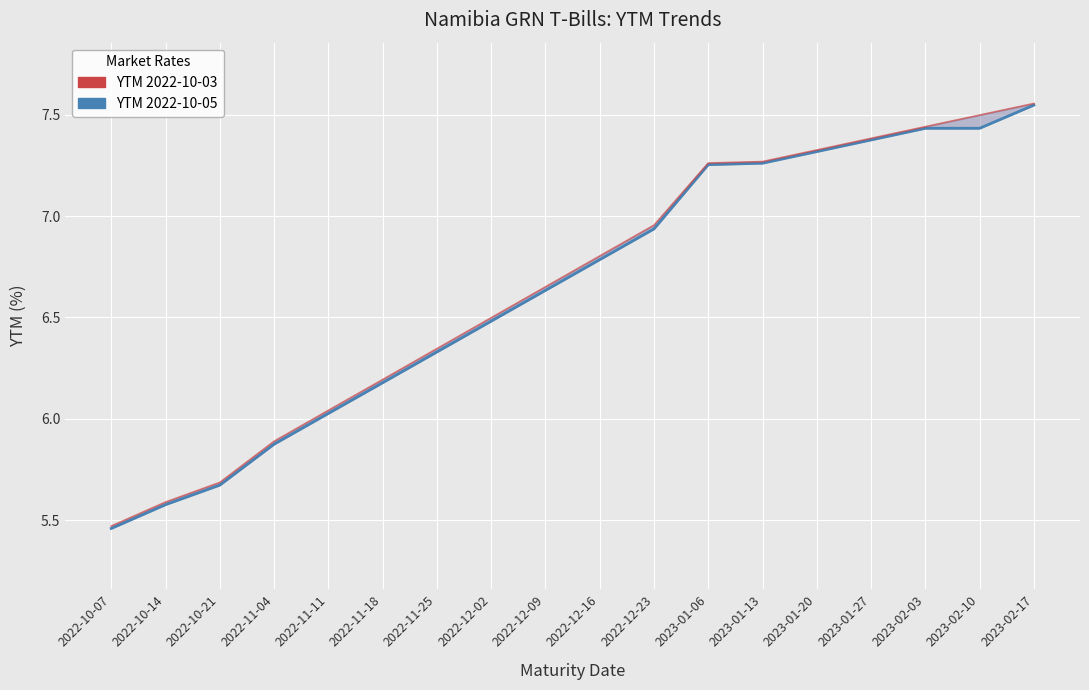

Reading left to right, transcribe all the data shown in this chart.

YTM 2022-10-05: 5.5	5.6	5.7	5.9	6.0	6.2	6.3	6.5	6.6	6.8	6.9	7.3	7.3	7.3	7.4	7.4	7.4	7.5
YTM 2022-10-03: 5.5	5.6	5.7	5.9	6.0	6.2	6.3	6.5	6.7	6.8	7.0	7.3	7.3	7.3	7.4	7.4	7.5	7.6